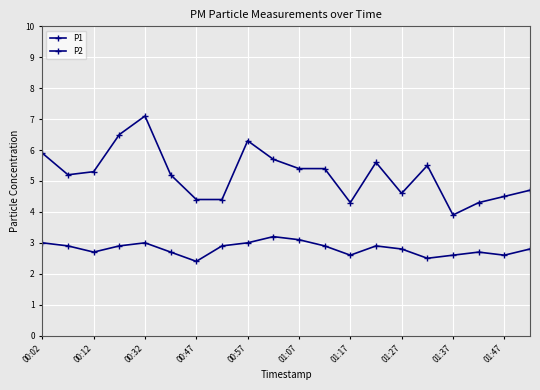

Does the chart display data point markers on the line(s)?

Yes